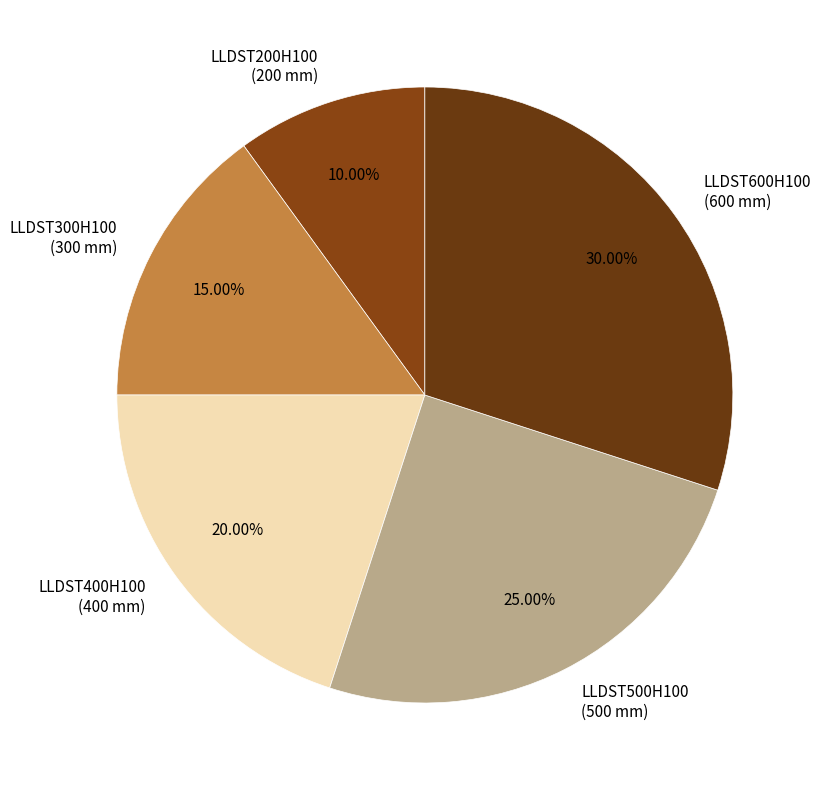

Which slice is the smallest?

LLDST200H100